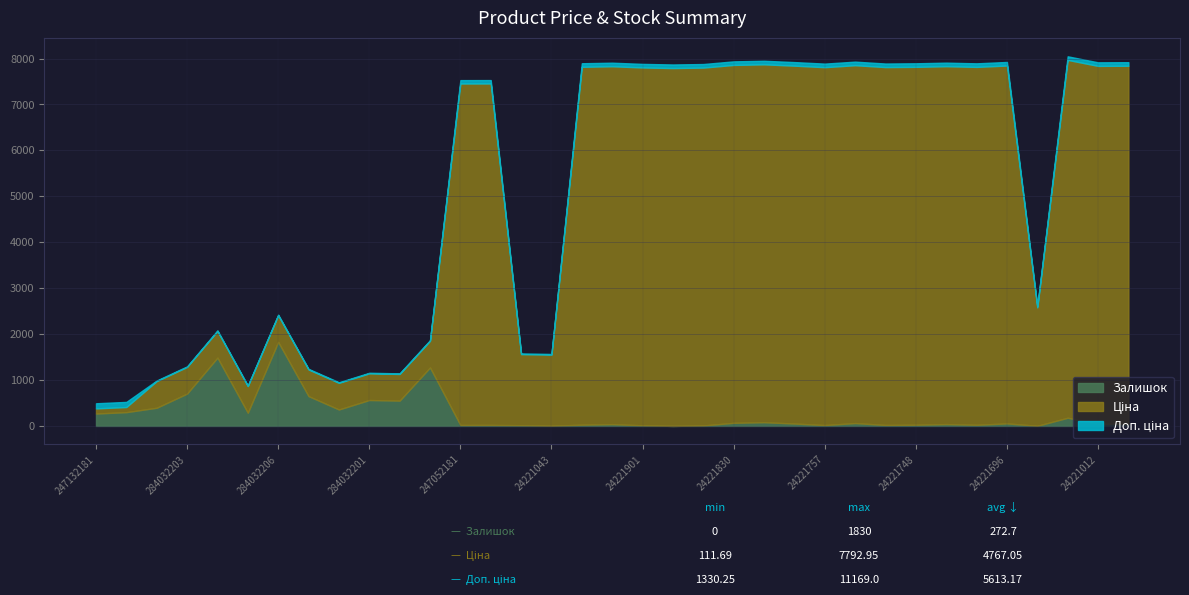

How many lines are shown in the chart?

3